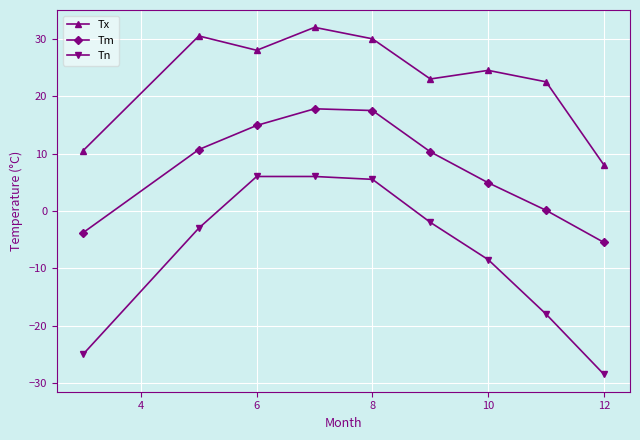

Rank the series by their average value, from lowest to highest.

Tn, Tm, Tx